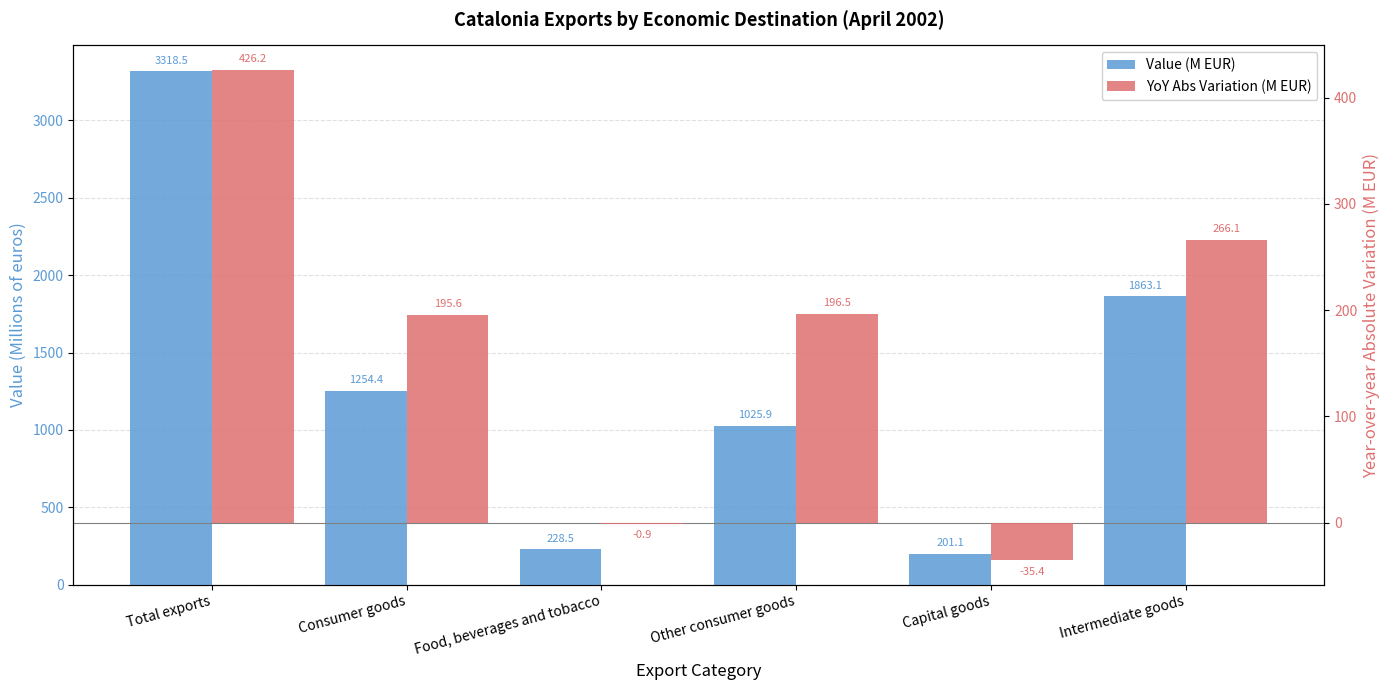

What is the value of the YoY Abs Variation (M EUR) bar at the 4th from the left?

196.5